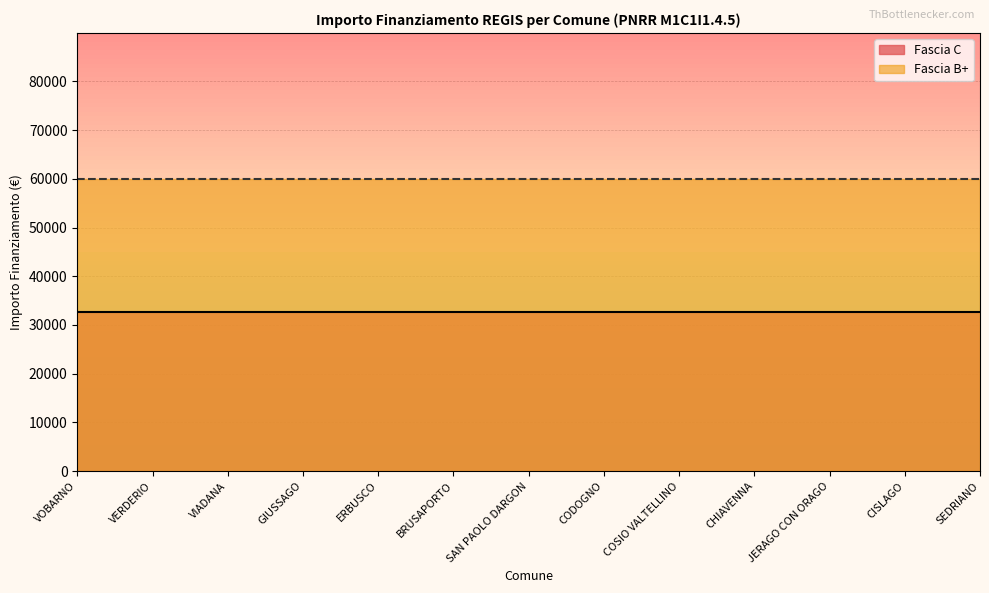

True or false: Fascia C and Fascia B+ intersect in this chart.

False